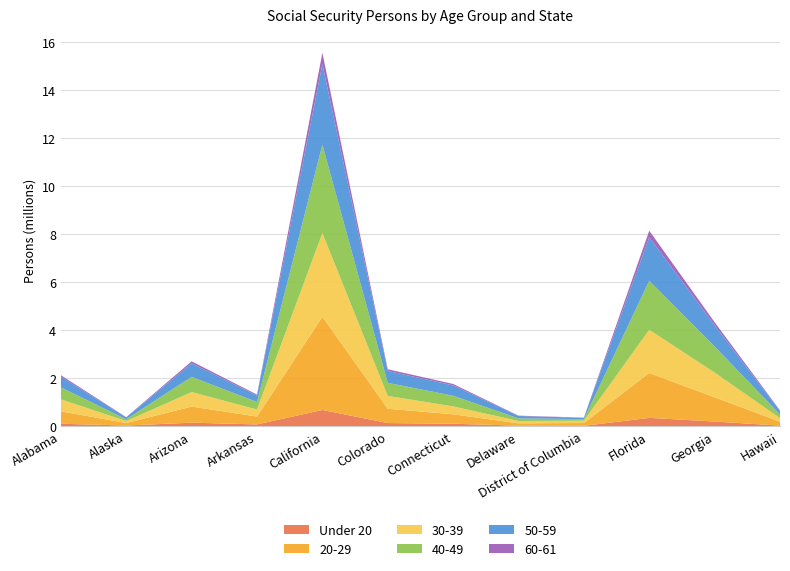

Reading left to right, what are all the values shown in this chart?

Under 20: 103193	28790	148724	76658	677520	132079	104122	23570	16813	348079	195615	26244
20-29: 516789	105891	670274	326340	3881577	595620	392729	96934	116304	1869879	1009859	160662
30-39: 499966	80466	604599	293892	3481942	534081	330524	97607	95616	1797910	1029311	150022
40-49: 499571	74821	634468	310812	3684591	543693	443133	108147	67709	2041052	1089093	152594
50-59: 444944	77816	561751	270612	3353159	495375	430038	99858	55813	1811528	883738	142034
60-61: 60730	10030	82517	38000	469406	71172	58762	14854	6248	271950	122994	27129